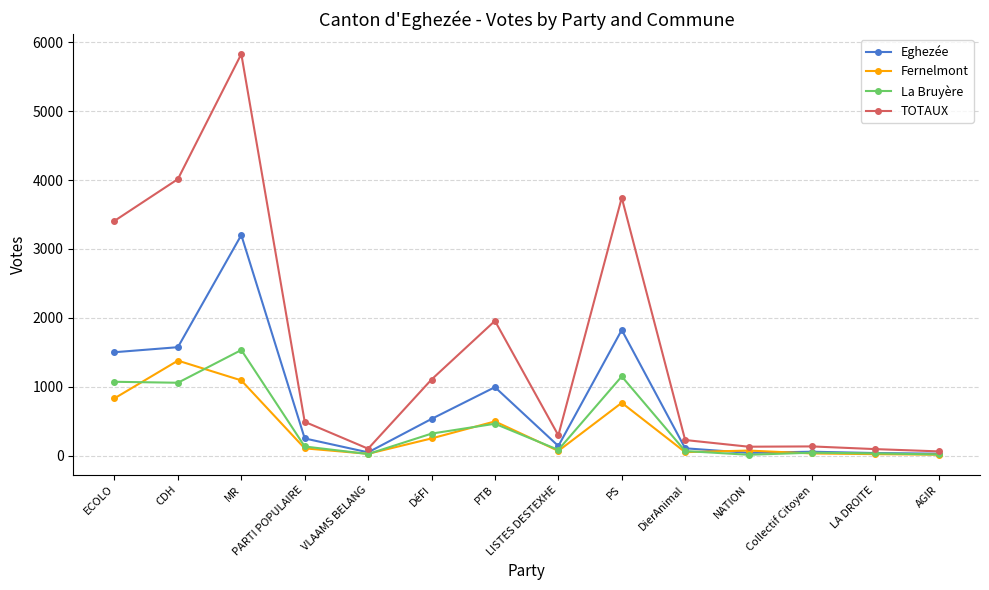

The value of TOTAUX at DierAnimal is 228. True or false?

True